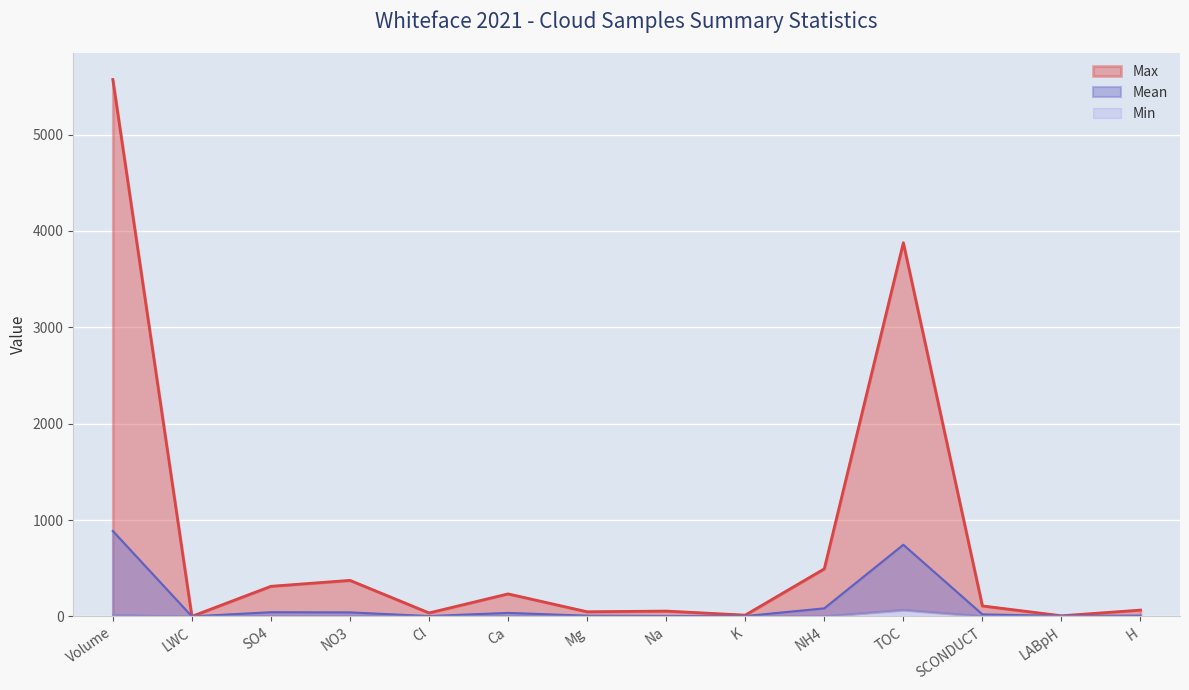

What is the difference between the Min values at K and NO3?

4.2